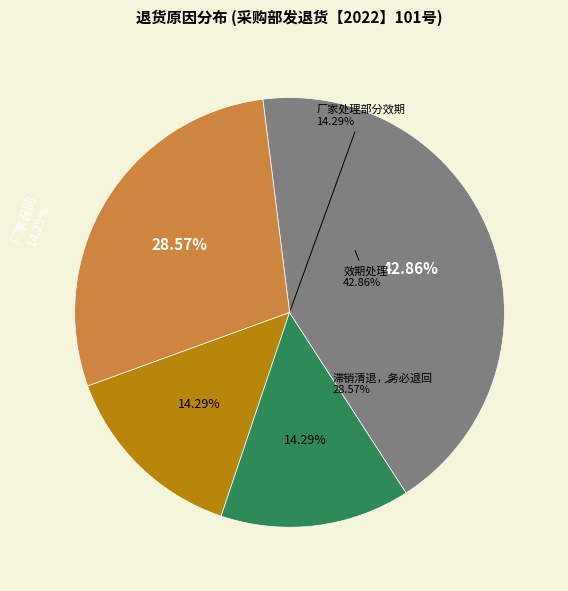

Combined, do 效期处理 and 厂家处理部分效期 account for over 50%?

Yes